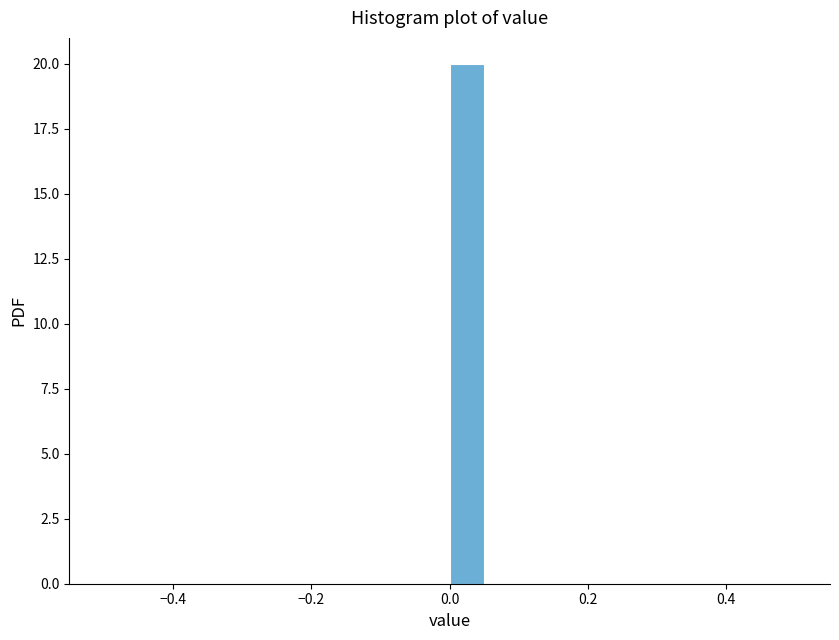

Around what value on the x-axis is the tallest bar? Give the approximate position of its centre, as read against the axis.

0.02